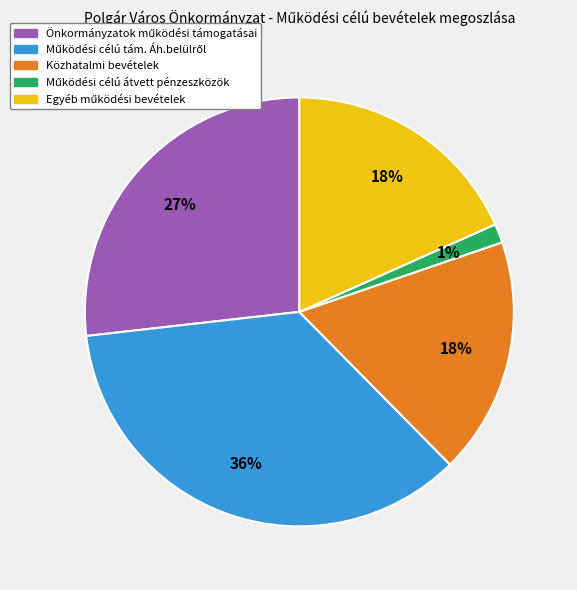

Is it true that Közhatalmi bevételek is 18% of the pie?

True